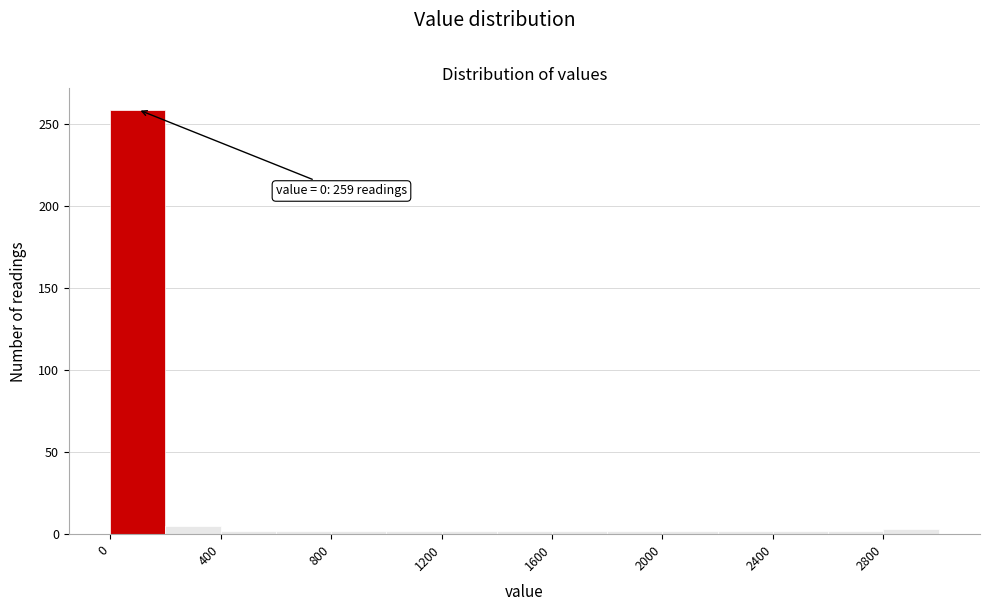

Over which range of the x-axis is the bar tallest?

0 to 200